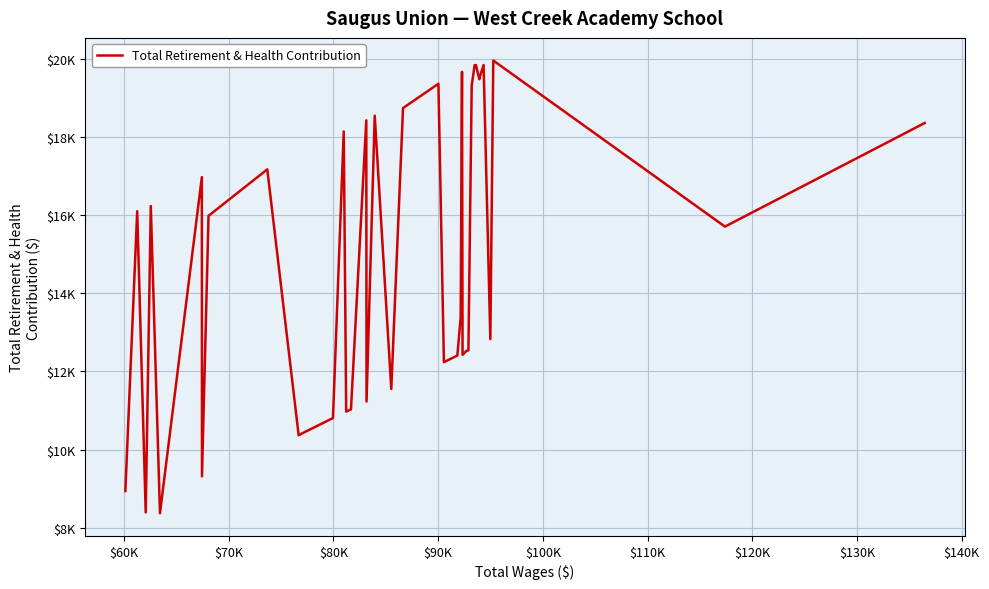

Does the chart have visible grid lines?

Yes